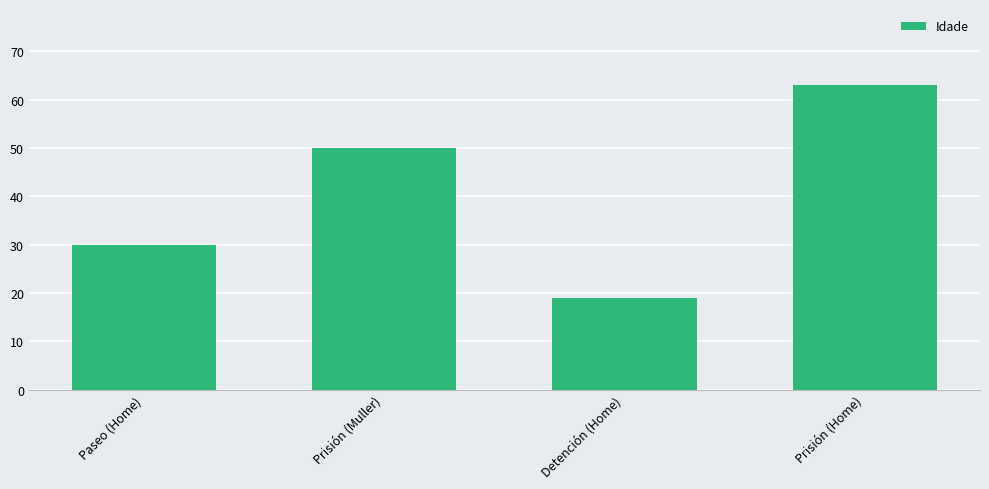

What is the change in value from Paseo (Home) to Prisión (Home)?

+33